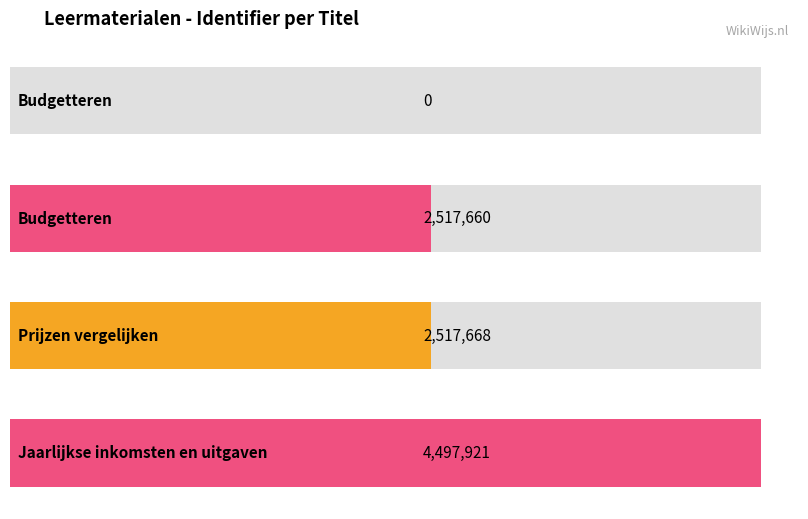

Which has a higher value, Prijzen vergelijken or Budgetteren?

Prijzen vergelijken